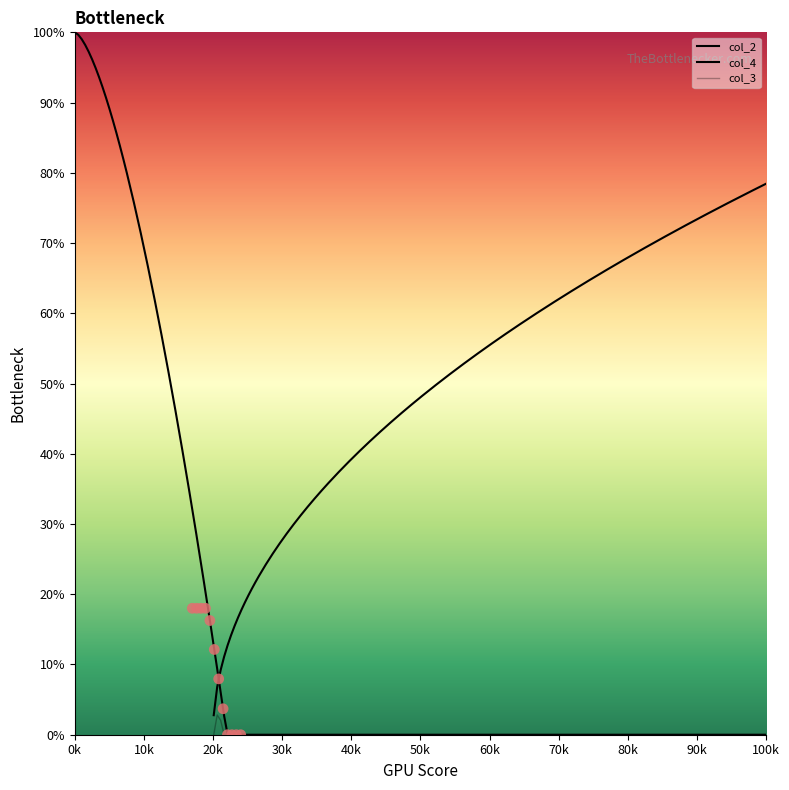

What are all the series names shown in the legend?

col_2, col_4, col_3